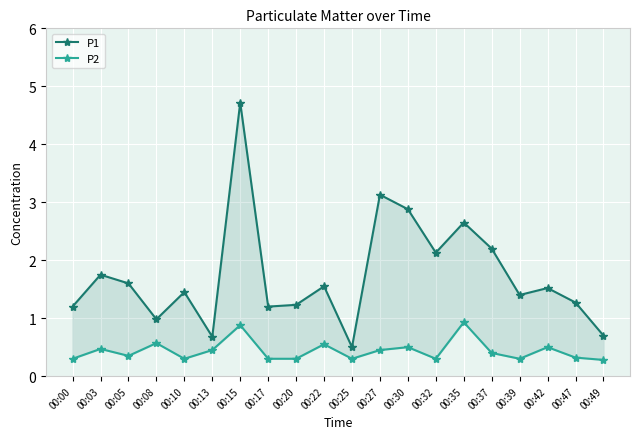

What is the greatest value displayed?

4.7